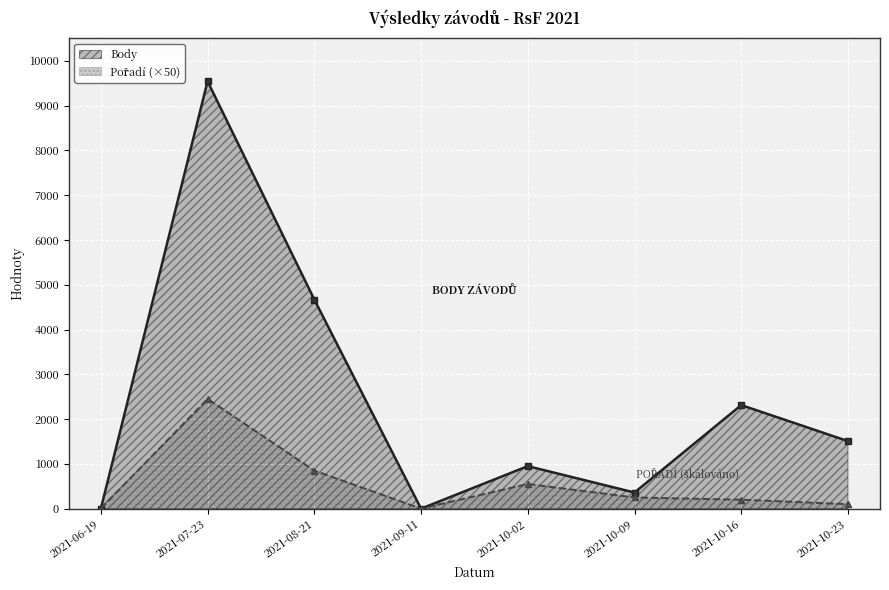

What is the difference between the Body values at 2021-08-21 and 2021-10-09?

4309